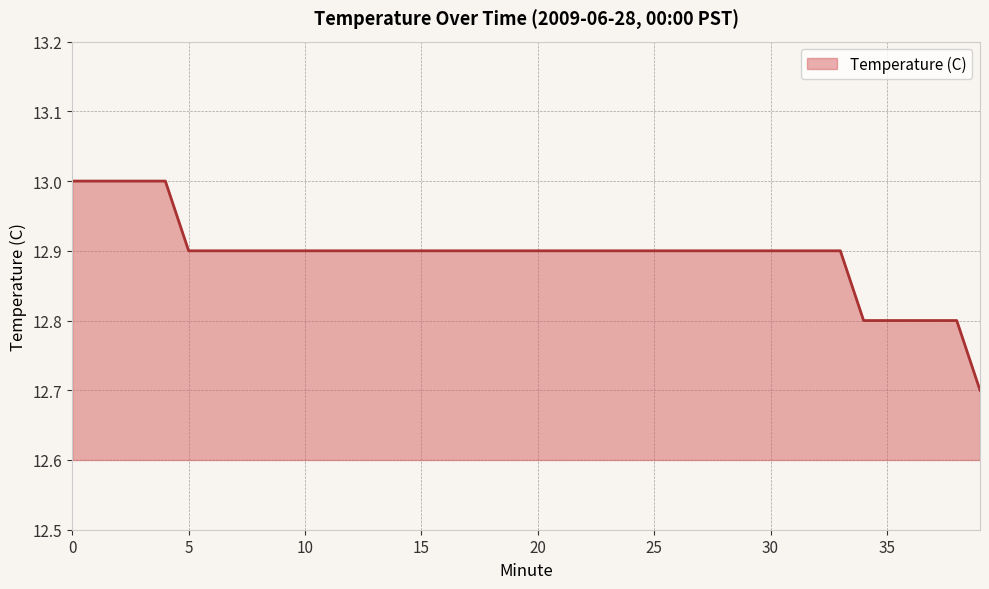

Count the values in the range 12 to 13.

40